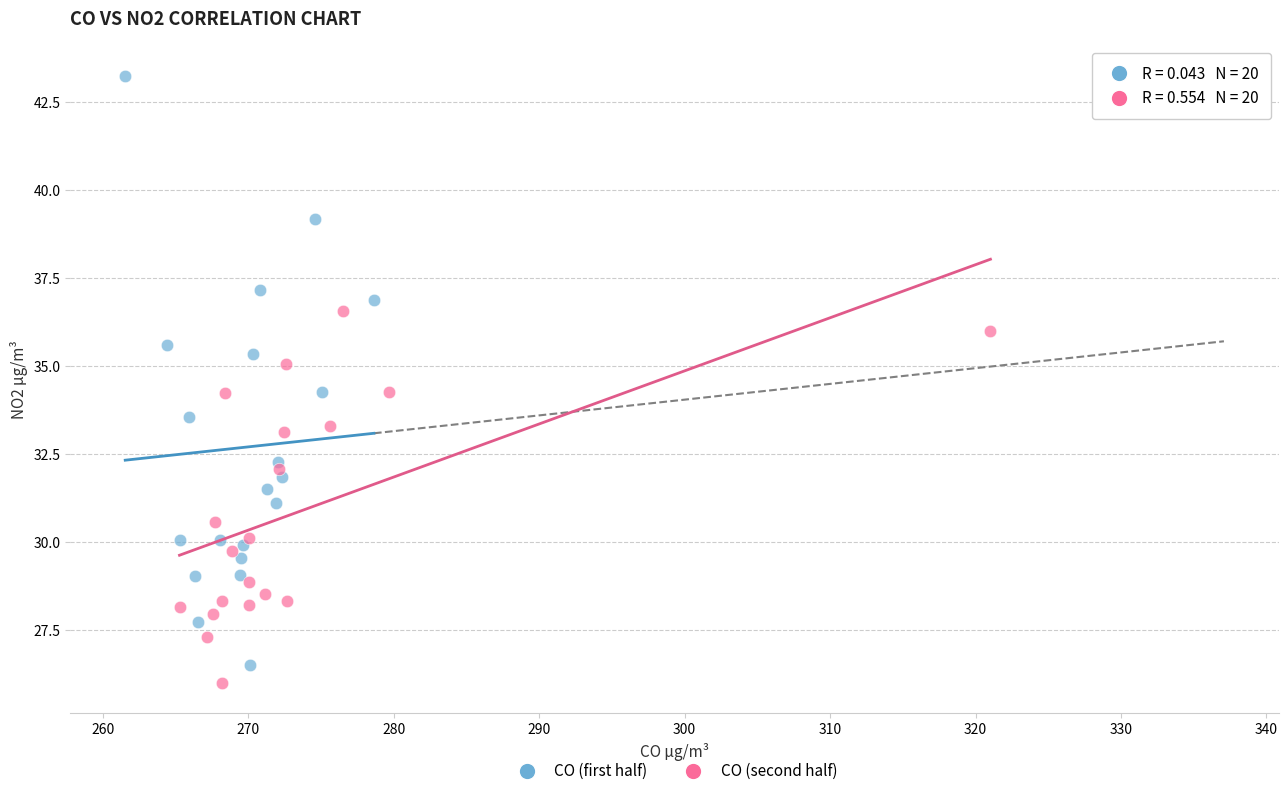

Which series has the largest Y range (max minus min)?

CO (first half)